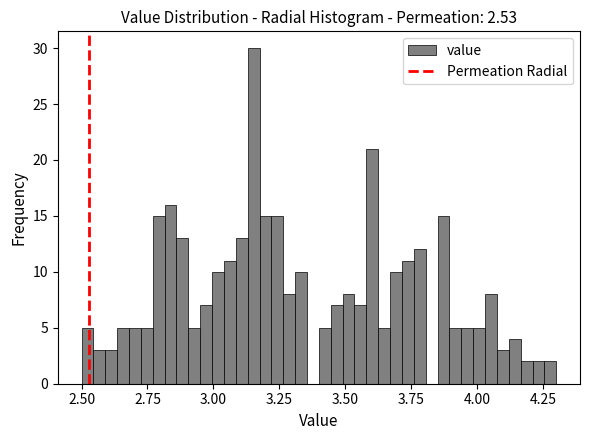

Read against the x-axis, roughly where is the centre of the tallest bar?

3.15